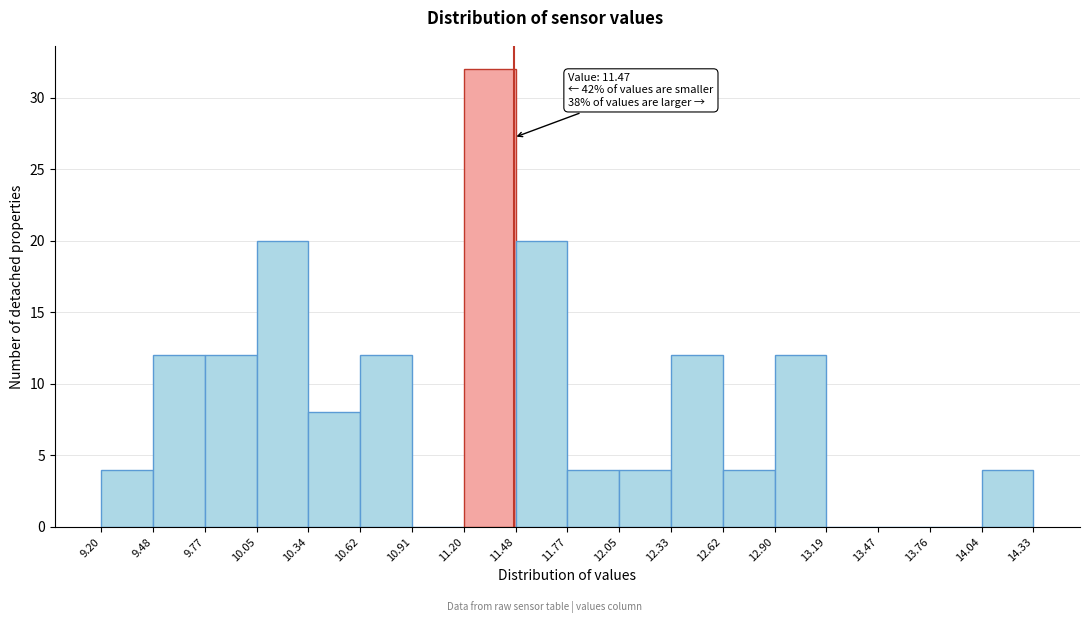

Which range on the x-axis has the tallest bar?

11.20 to 11.48